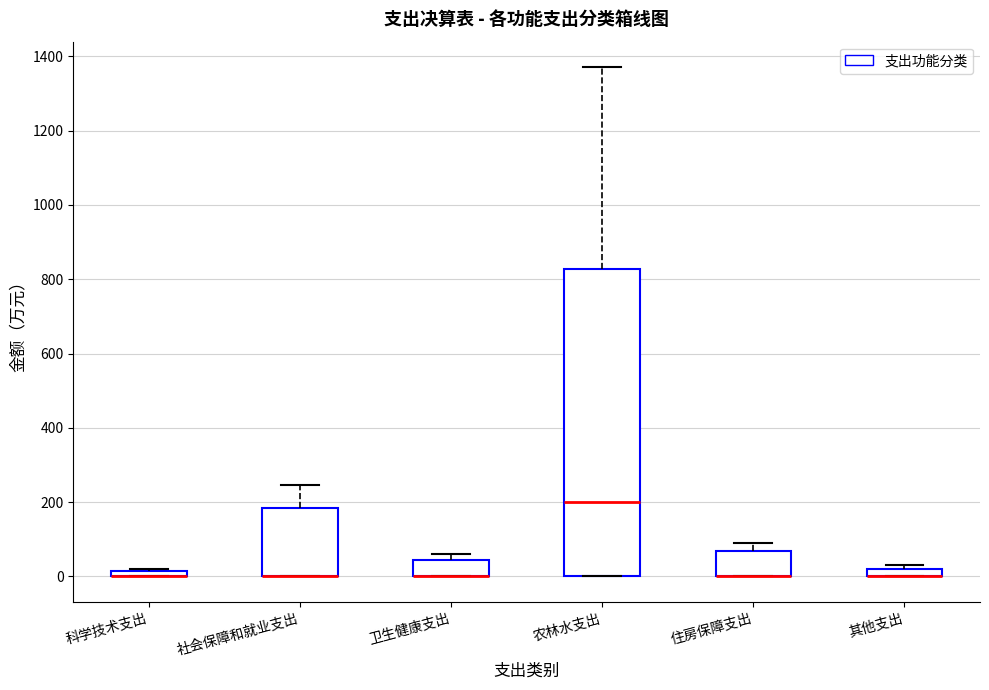

Which box is the tallest, from its lower edge to its upper edge?

农林水支出